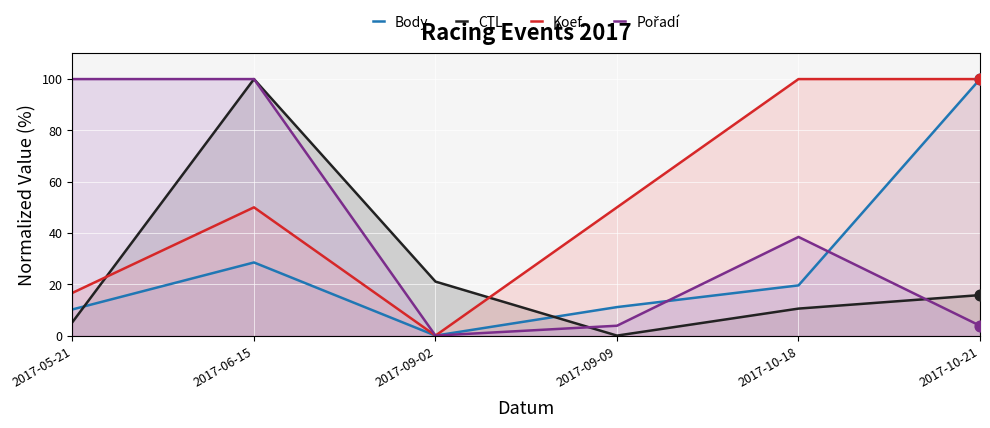

Which series has the widest spread of Y values?

Body